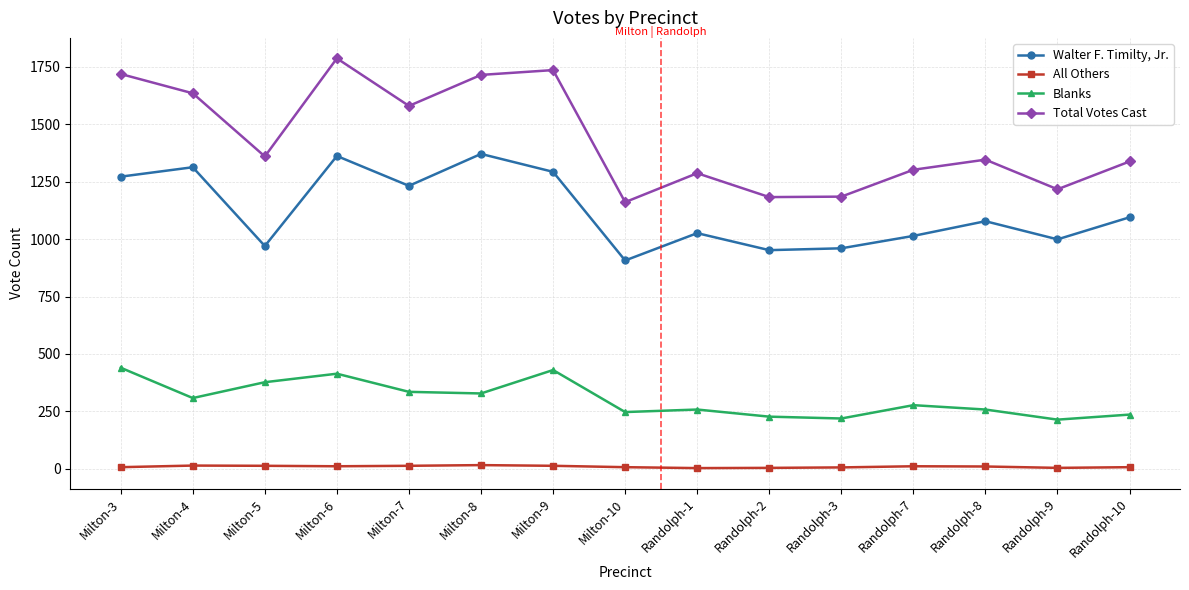

Which series has the largest range (max minus min)?

Total Votes Cast